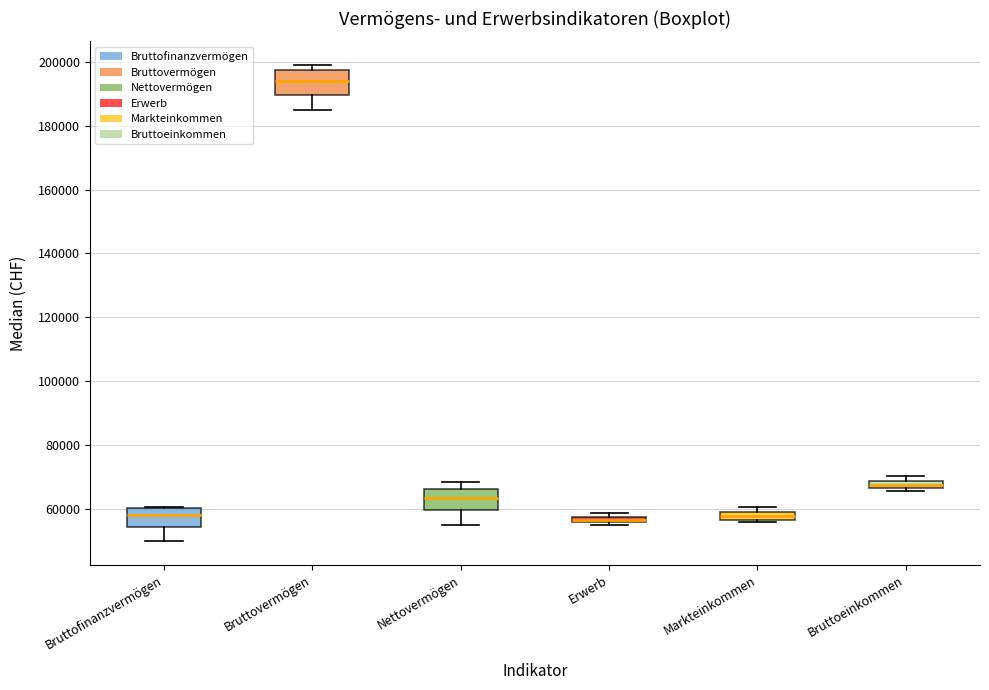

Where is the lower edge of the box for Markteinkommen on the y-axis? The values are not printed on the chart, so give them approximately, as read against the axis.

56000